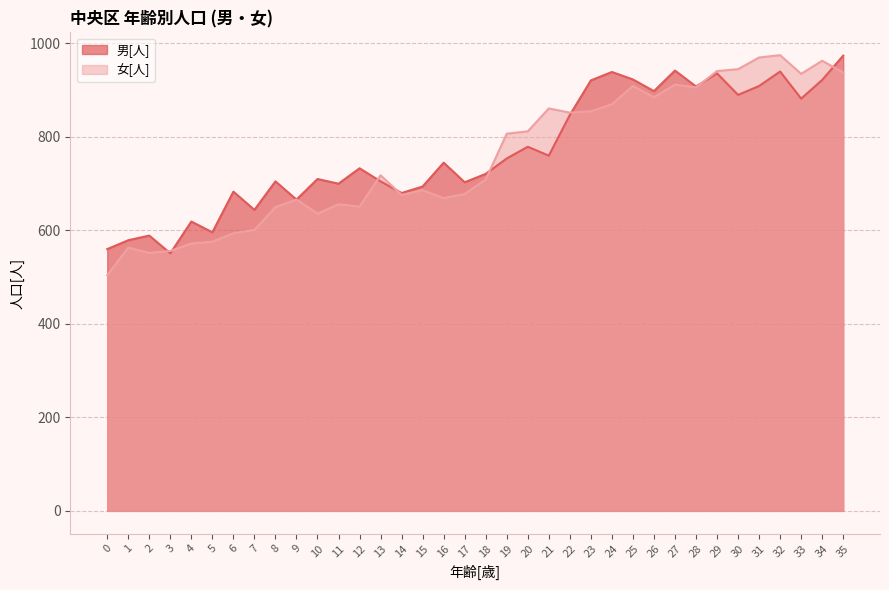

Reading right to left, transcribe all the data shown in this chart.

男[人]: 35=974	34=922	33=882	32=940	31=909	30=890	29=936	28=908	27=942	26=898	25=923	24=939	23=921	22=847	21=760	20=779	19=754	18=721	17=703	16=745	15=694	14=680	13=705	12=733	11=700	10=710	9=666	8=705	7=644	6=683	5=596	4=619	3=551	2=589	1=579	0=560
女[人]: 35=938	34=963	33=935	32=975	31=970	30=945	29=941	28=906	27=912	26=885	25=909	24=870	23=855	22=852	21=861	20=812	19=807	18=709	17=678	16=669	15=686	14=676	13=718	12=651	11=656	10=636	9=666	8=650	7=601	6=594	5=576	4=572	3=556	2=552	1=563	0=504